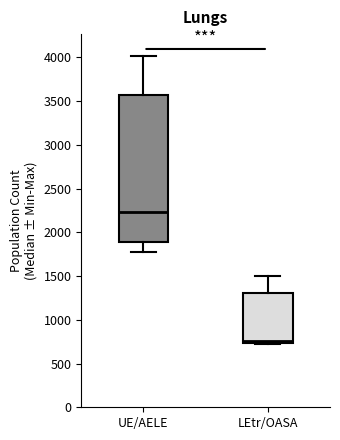

Reading left to right, read every box against the y-axis: the position of its median line, the range the box covers, and the ends of its whiskers. The values are not printed on the chart, so give them approximately, as read against the axis.

UE/AELE: median 2250, box 1900 to 3550, whiskers 1750 to 4000
LEtr/OASA: median 750 (just above the box's lower edge), box 750 to 1300, whiskers 750 to 1500